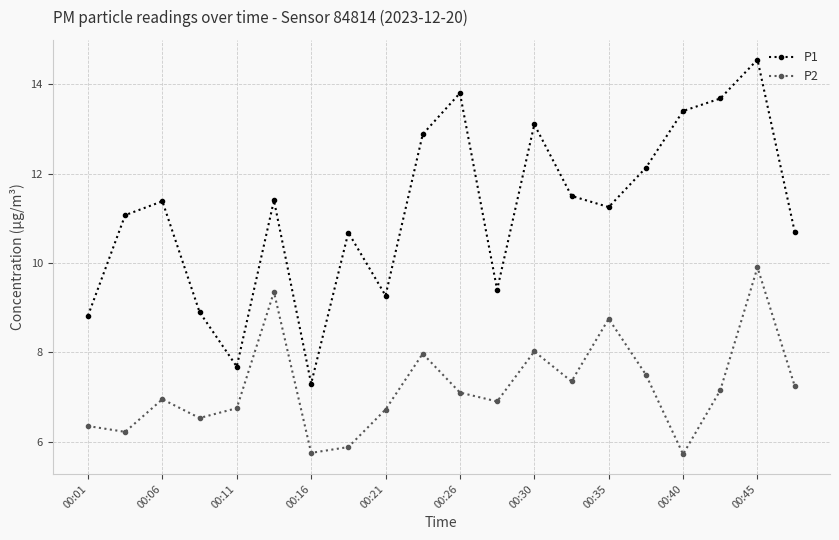

List the series in order of their peak value, highest first.

P1, P2